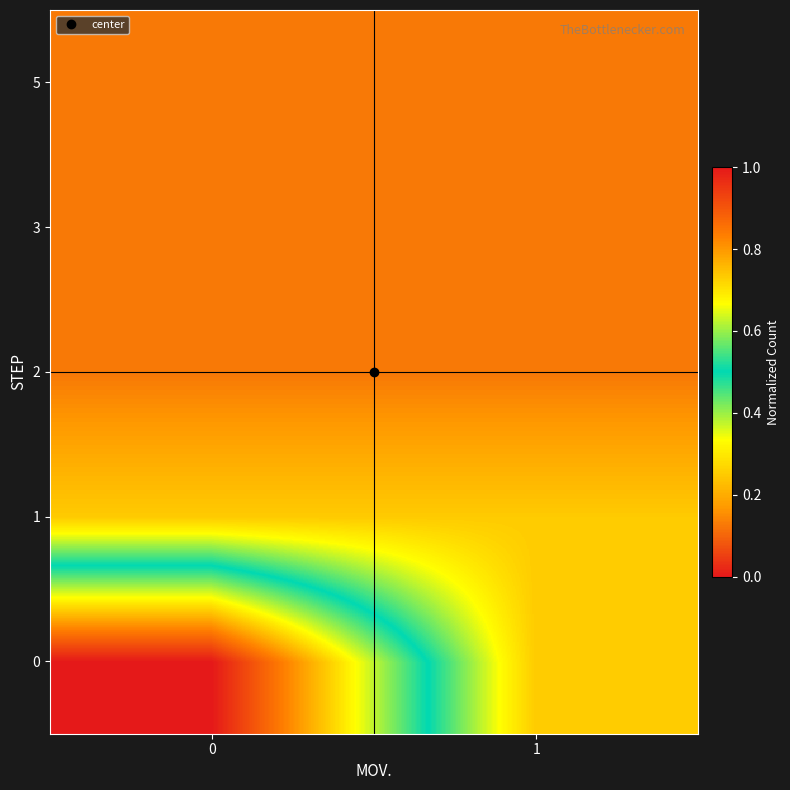

Reading left to right, extract all data points from this chart.

0: 0=1.0	1=0.2
1: 0=0.2	1=0.2
2: 0=0.1	1=0.1
3: 0=0.1	1=0.1
5: 0=0.1	1=0.1